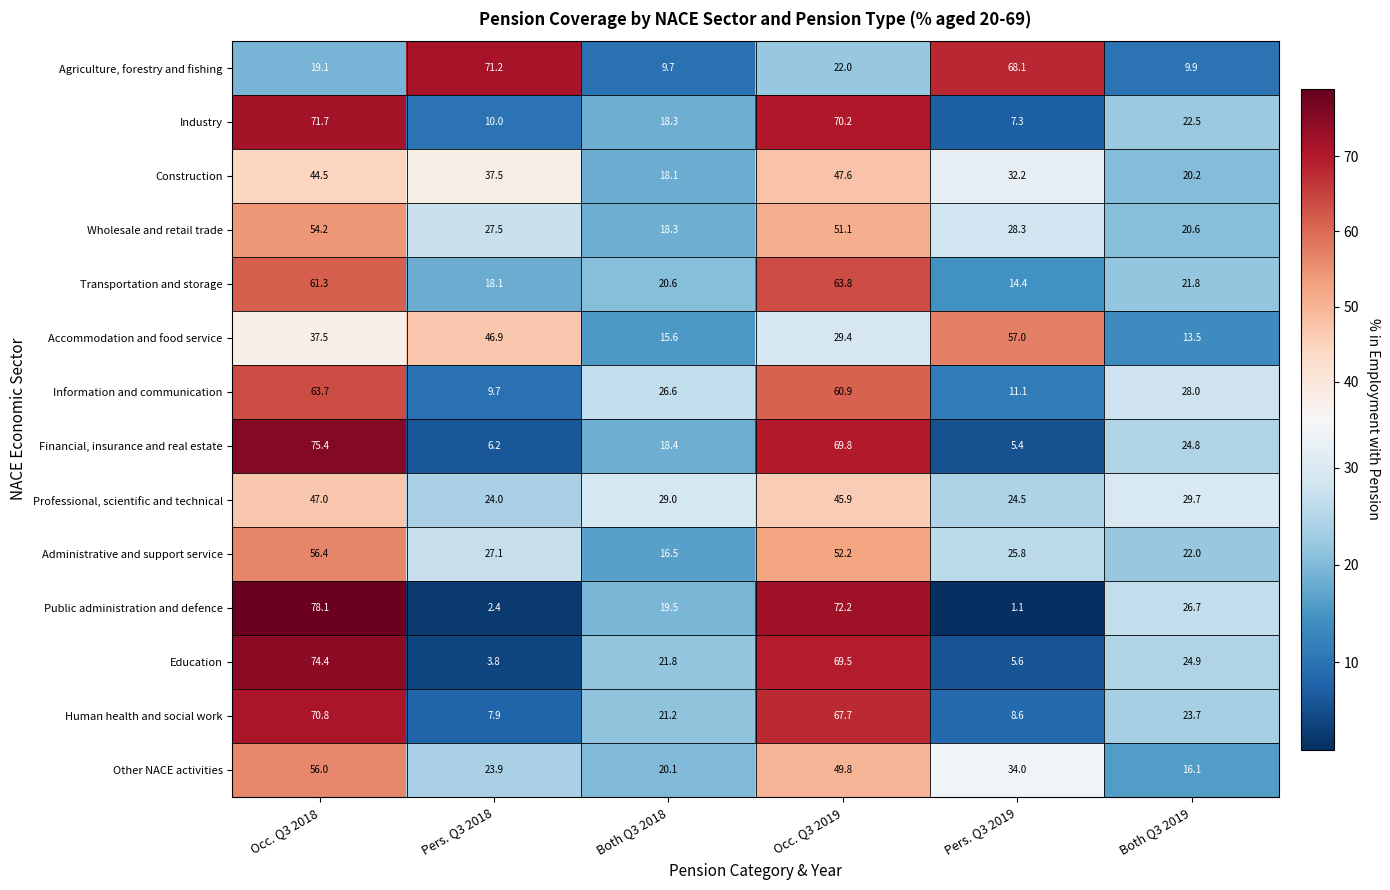

How many values in the Administrative and support service series exceed 27?

3